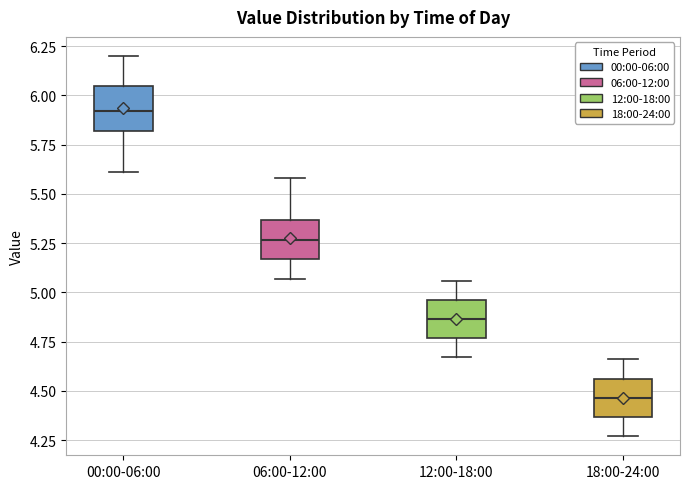

Reading left to right, read every box against the y-axis: the position of its median line, the range the box covers, and the ends of its whiskers. The values are not printed on the chart, so give them approximately, as read against the axis.

00:00-06:00: median 5.90, box 5.80 to 6.05, whiskers 5.60 to 6.20
06:00-12:00: median 5.25, box 5.15 to 5.35, whiskers 5.05 to 5.60
12:00-18:00: median 4.85, box 4.75 to 4.95, whiskers 4.65 to 5.05
18:00-24:00: median 4.45, box 4.35 to 4.55, whiskers 4.25 to 4.65